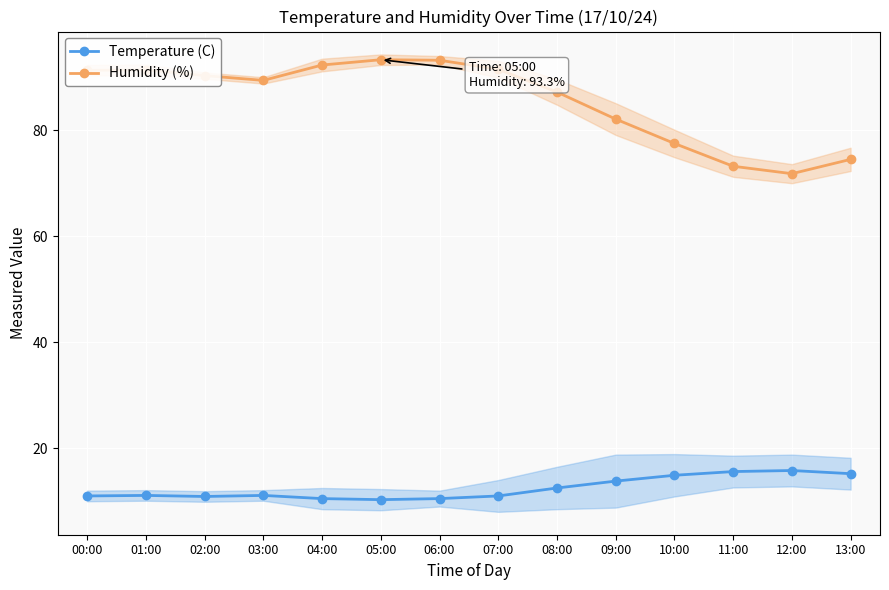

The Temperature (C) series shows 7.8 at 13:00. True or false?

False